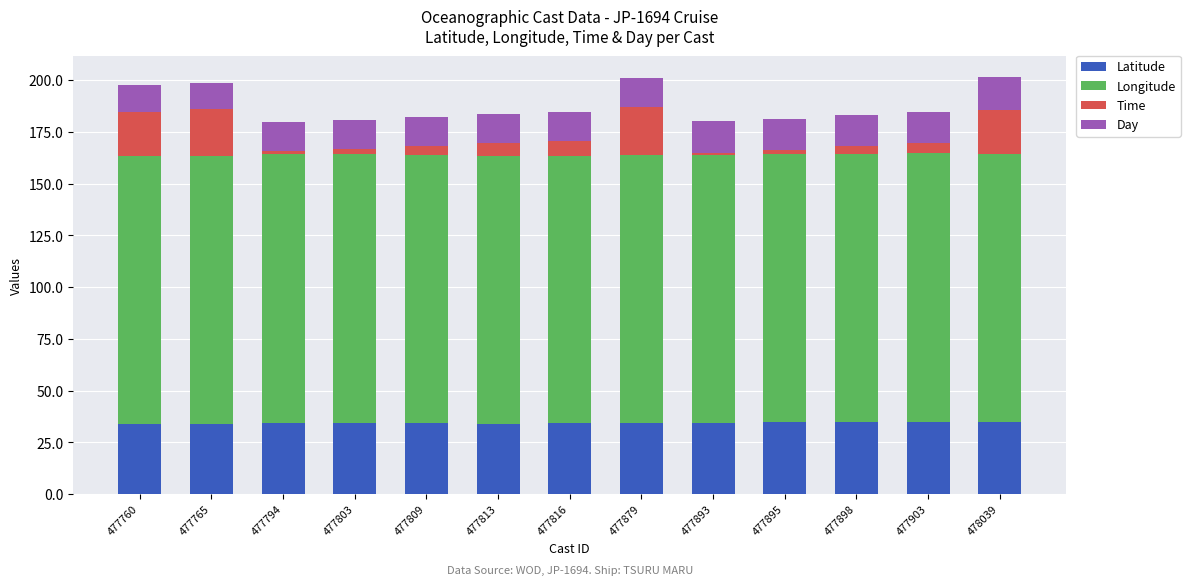

The value of Latitude at 477879 is 20.3. True or false?

False